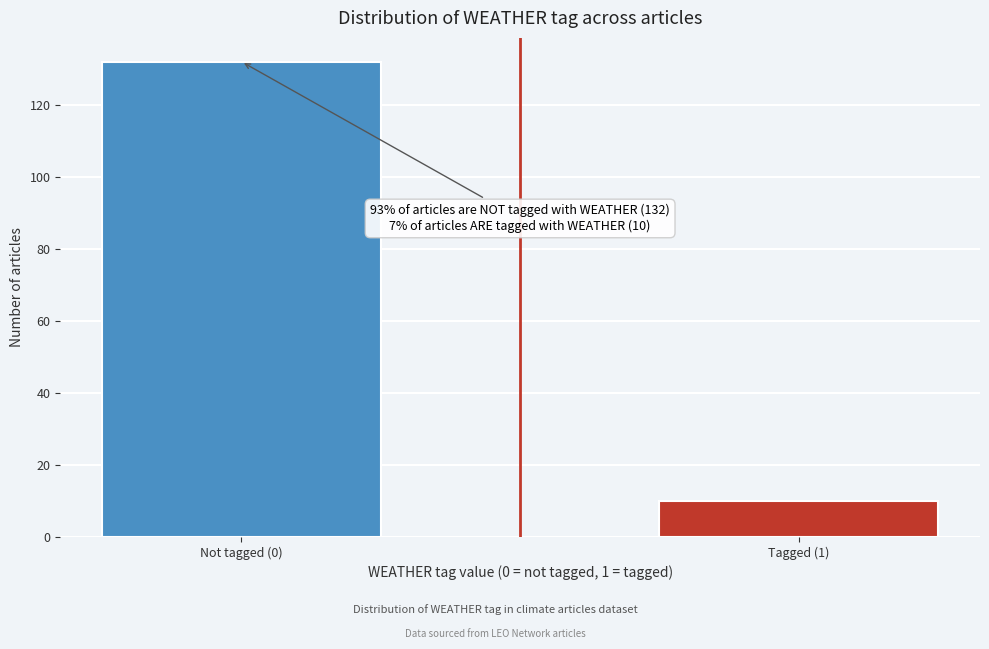

Reading right to left, what are all the values shown in this chart?

10	132